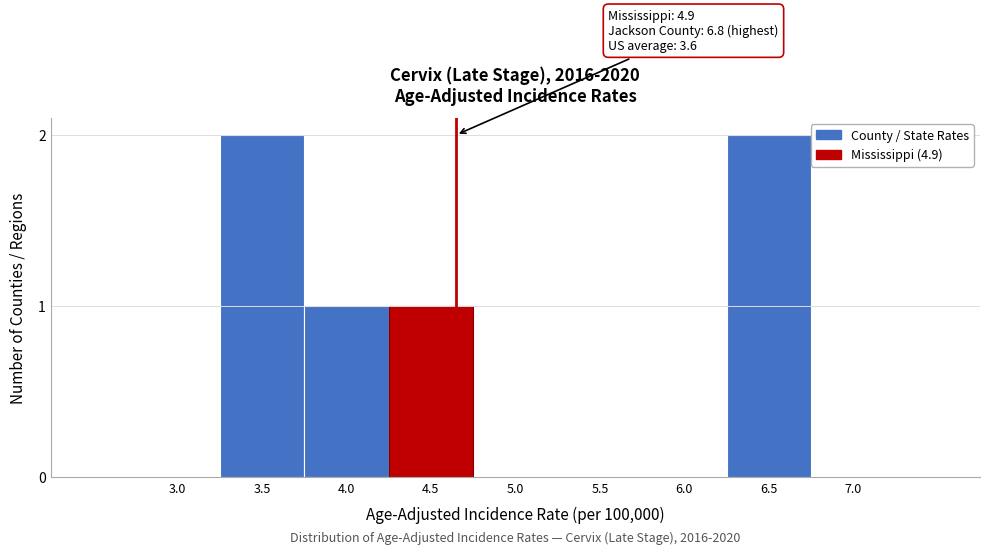

Reading right to left, extract all data points from this chart.

6.5=2	6.0=0	5.5=0	5.0=0	4.5=1	4.0=1	3.5=2	3.0=0